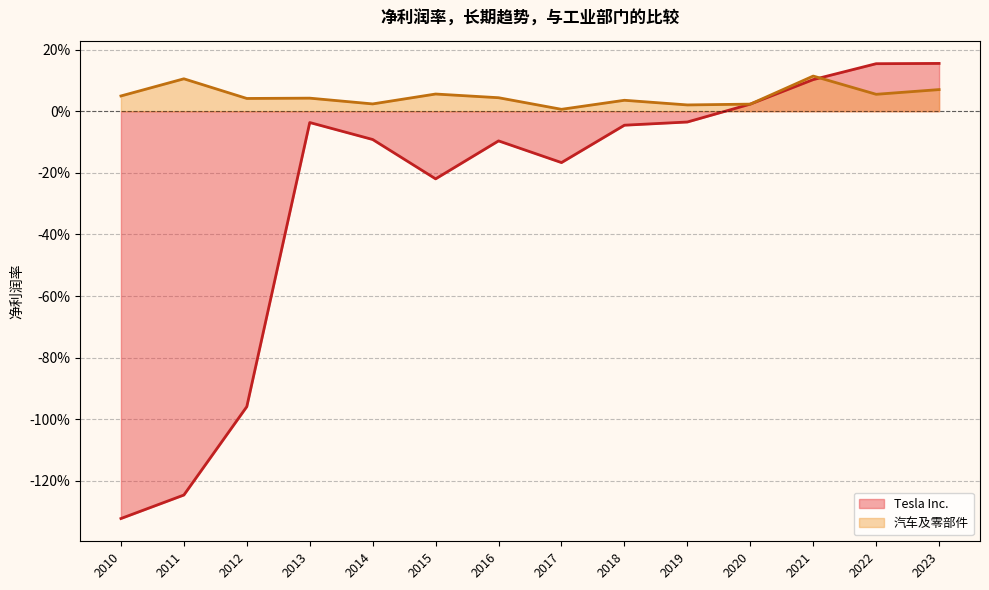

The Tesla Inc. series shows -0.1 at 2016. True or false?

True